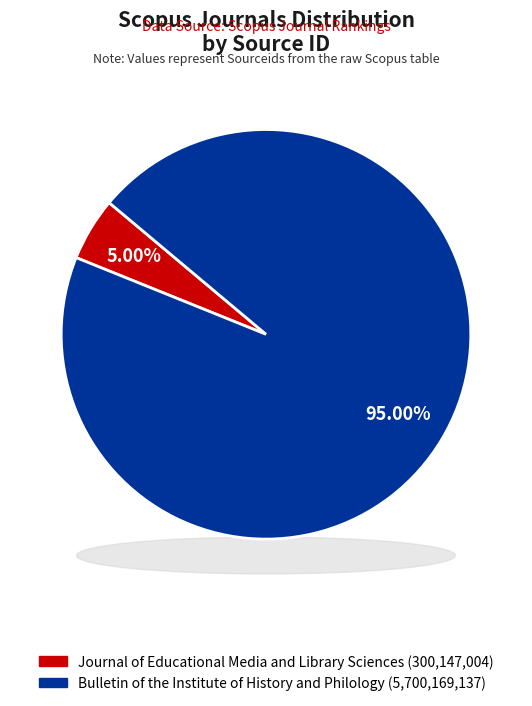

Count the number of slices in the pie.

2